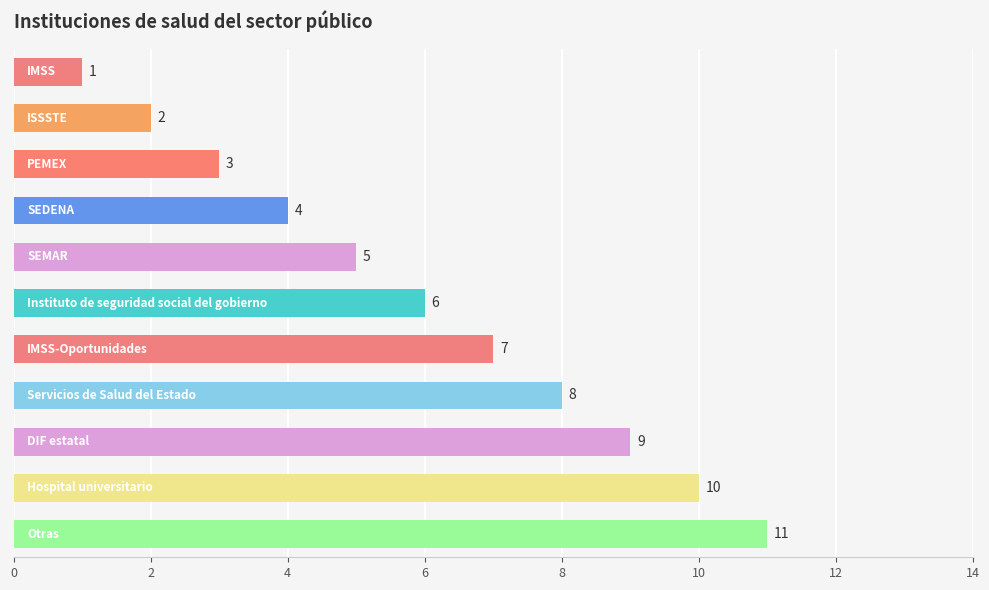

What is the value of the 8th bar from the top?

8